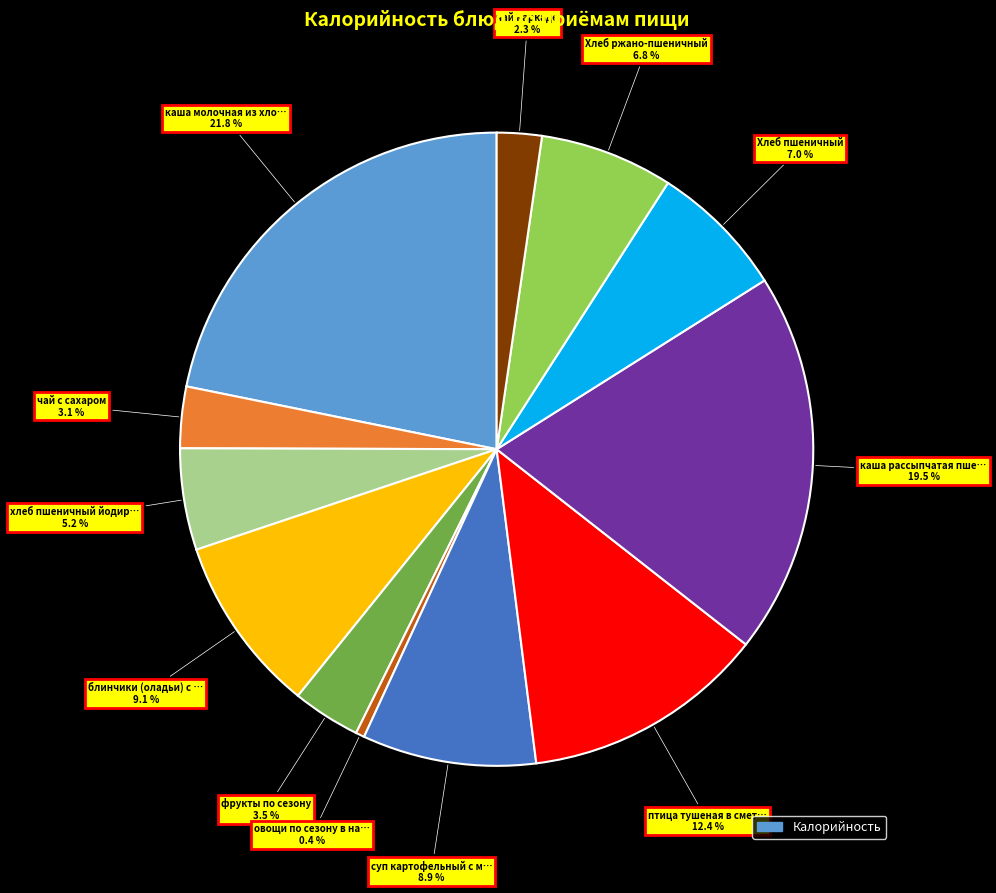

Is there a majority slice in this chart?

No